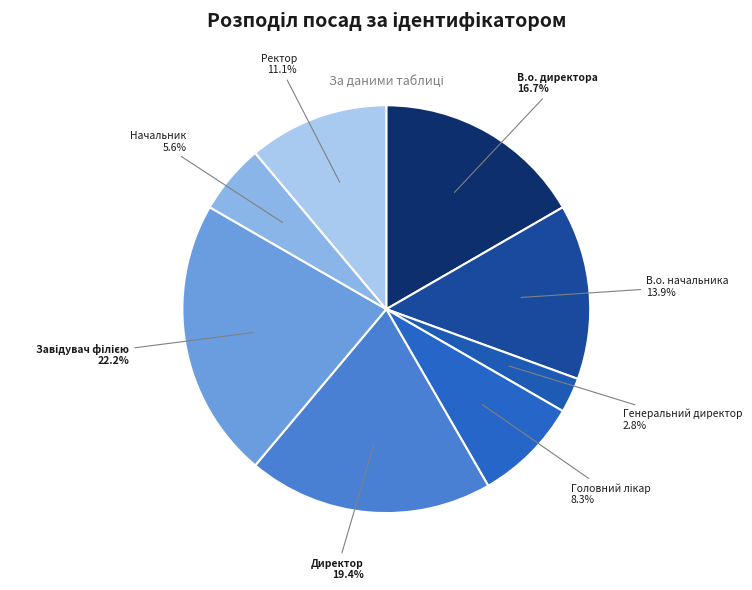

What is the smallest slice in the pie chart?

Генеральний директор